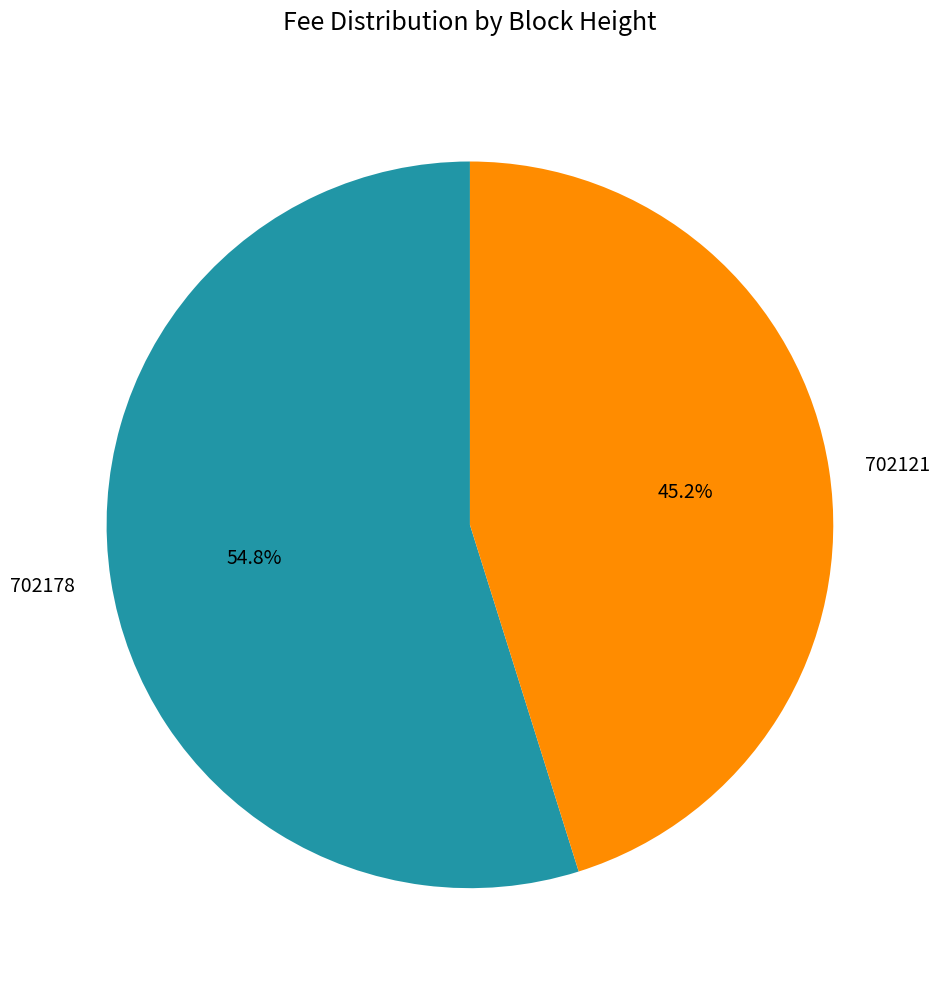

Is it true that 702121 is 45% of the pie?

True